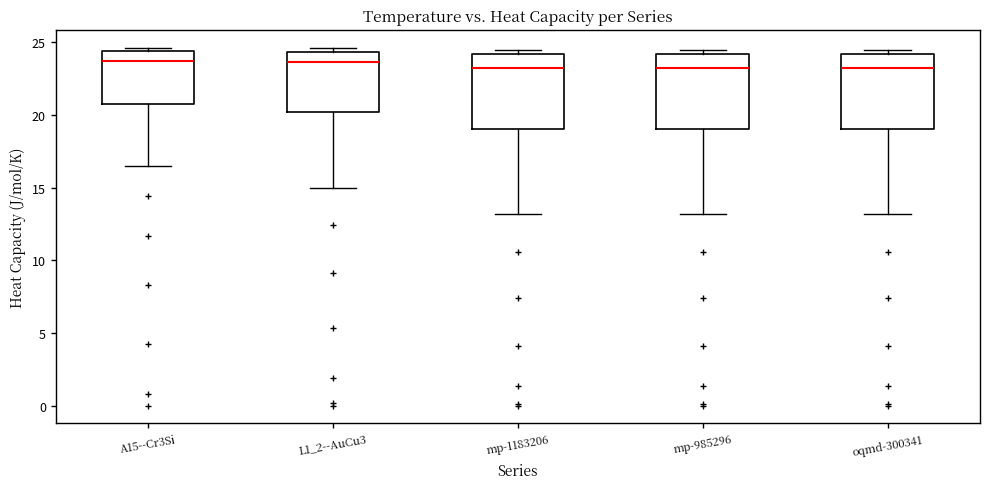

Reading left to right, read every box against the y-axis: the position of its median line, the range the box covers, and the ends of its whiskers. The values are not printed on the chart, so give them approximately, as read against the axis.

A15--Cr3Si: median 23.5, box 21.0 to 24.5, whiskers 16.5 to 24.5 (just above the box's upper edge)
L1_2--AuCu3: median 23.5, box 20.0 to 24.5, whiskers 15.0 to 24.5 (just above the box's upper edge)
mp-1183206: median 23.0, box 19.0 to 24.0, whiskers 13.0 to 24.5
mp-985296: median 23.0, box 19.0 to 24.0, whiskers 13.0 to 24.5
oqmd-300341: median 23.0, box 19.0 to 24.0, whiskers 13.0 to 24.5